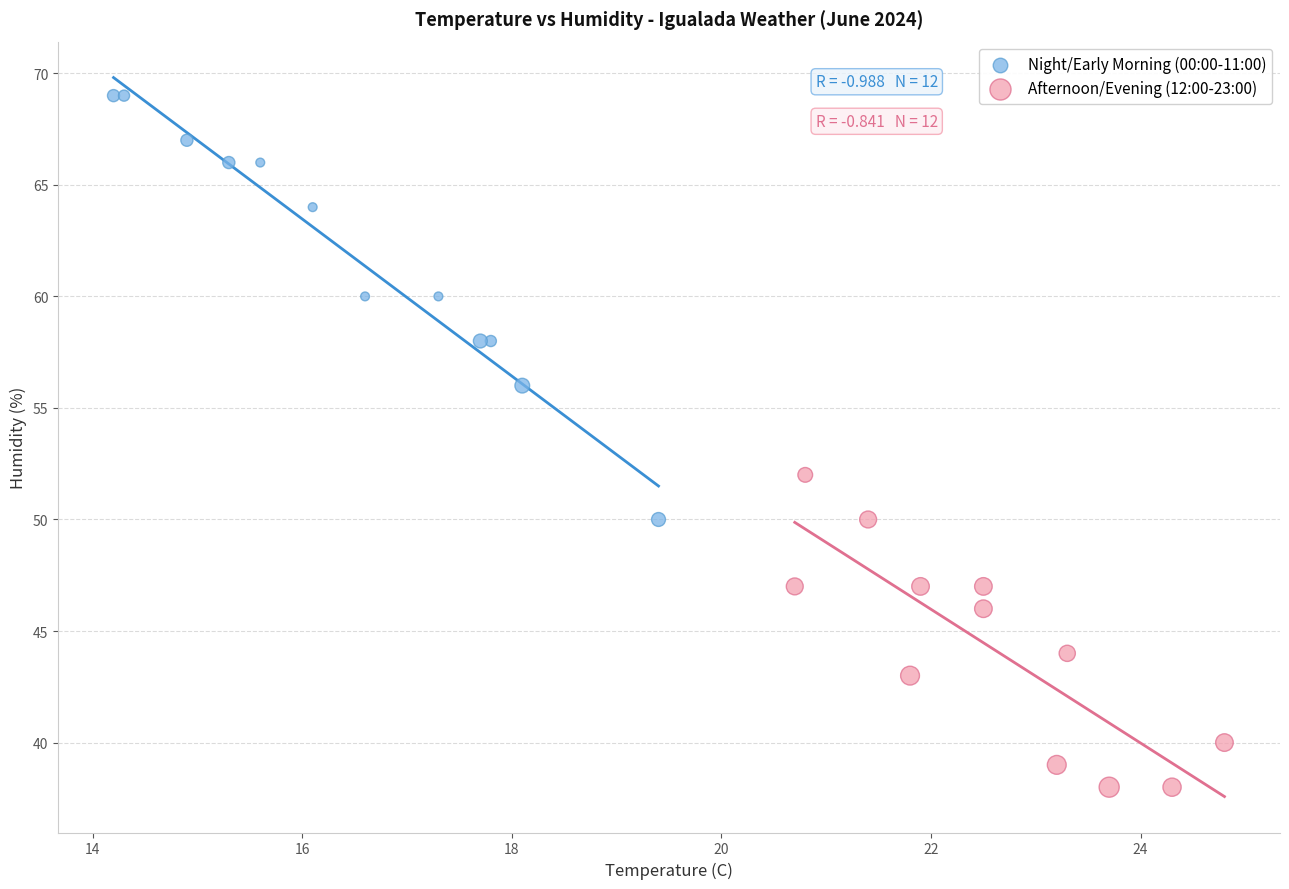

Which series contains the lowest Y value?

Afternoon/Evening (12:00-23:00)